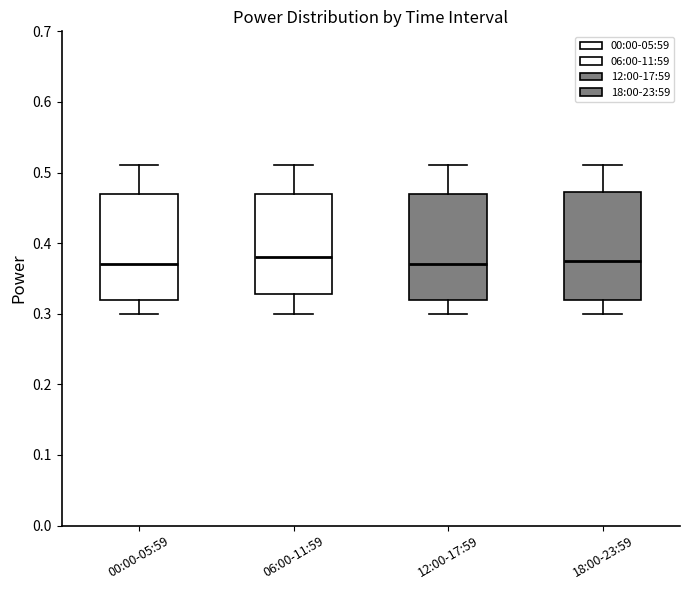

Where is the lower edge of the box for 12:00-17:59 on the y-axis? The values are not printed on the chart, so give them approximately, as read against the axis.

0.32